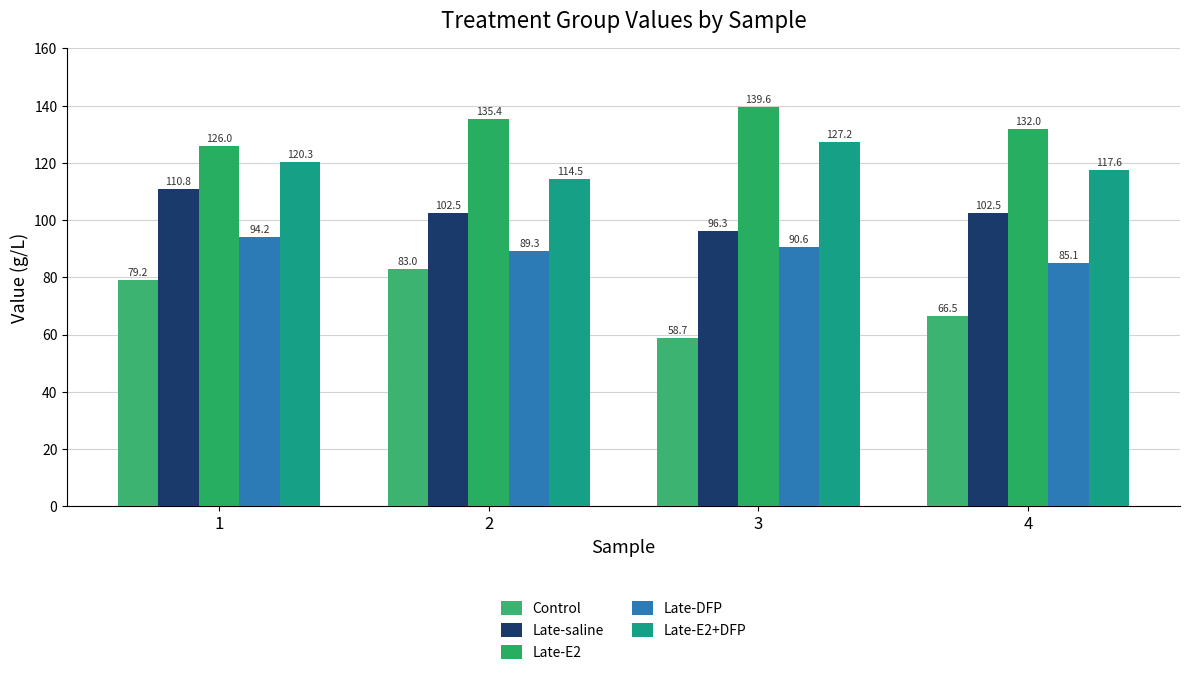

The value of Control at 1 is 135.4. True or false?

False